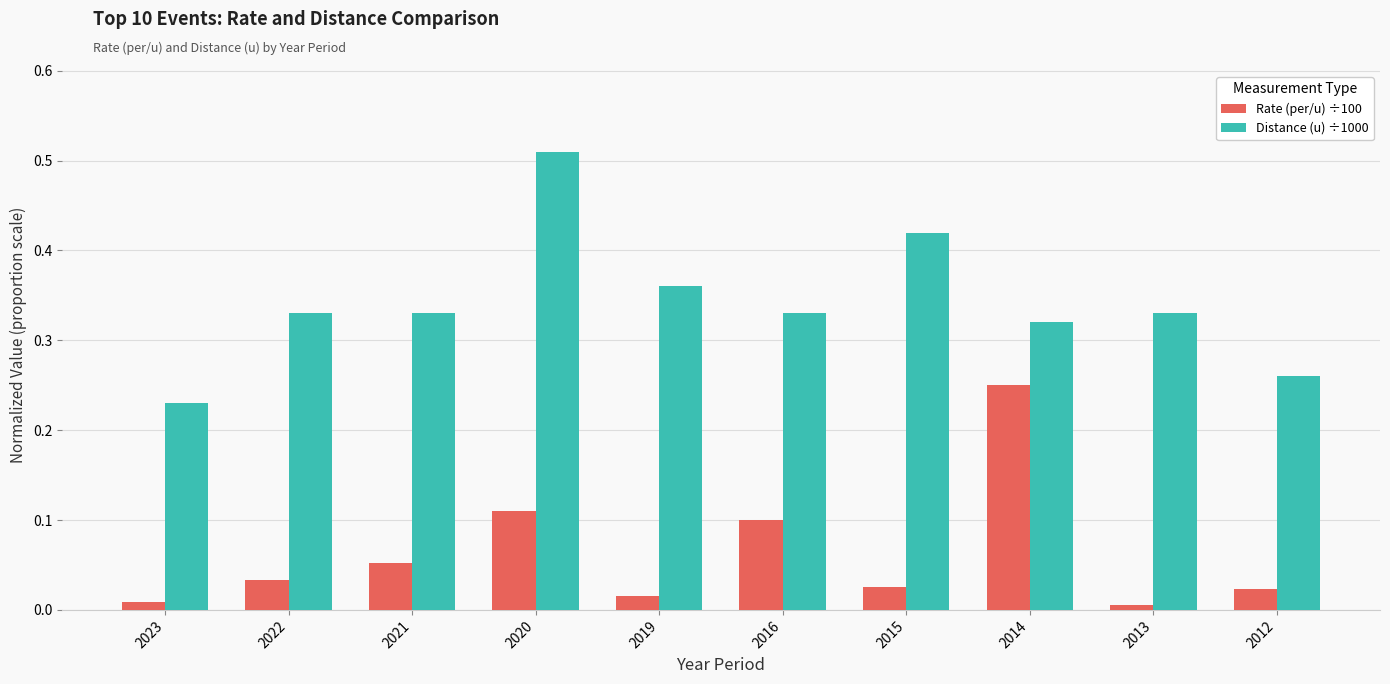

At which label does Distance (u) ÷1000 reach its peak?

2020